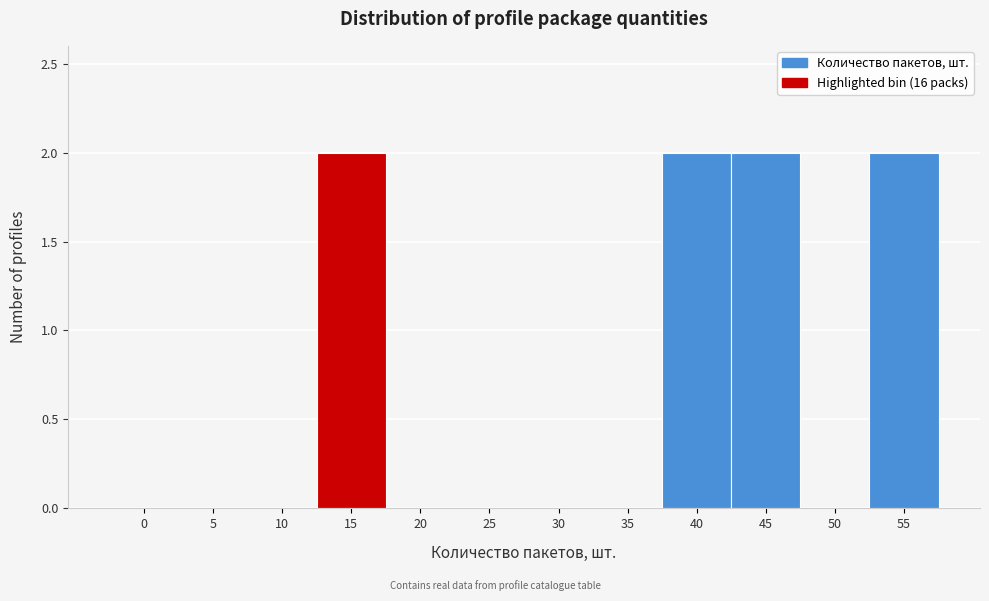

Reading left to right, transcribe all the data shown in this chart.

0=0	5=0	10=0	15=2	20=0	25=0	30=0	35=0	40=2	45=2	50=0	55=2